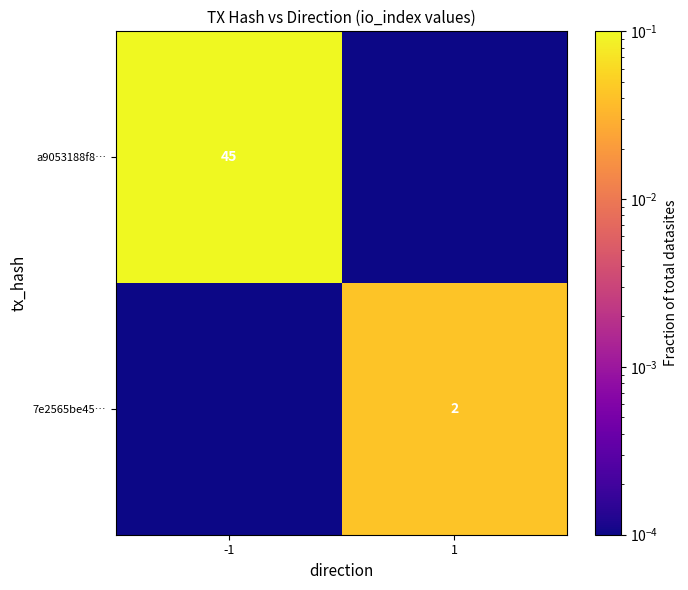

The a9053188f8… series shows 45.0 at -1. True or false?

True